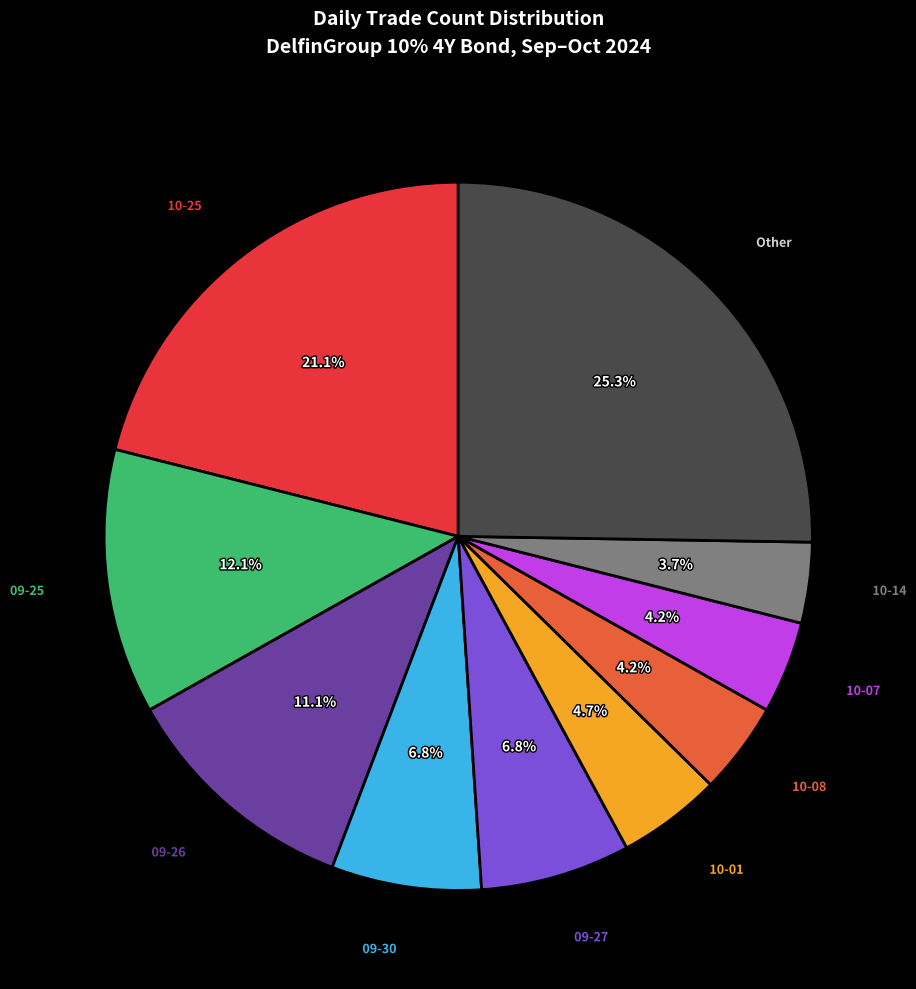

Is there a majority slice in this chart?

No